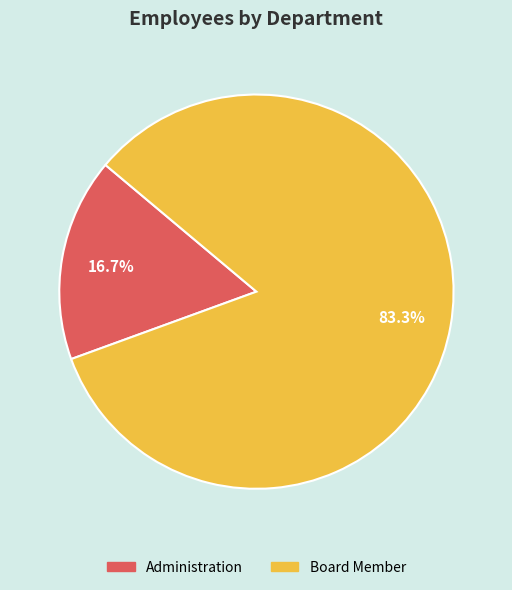

What is the largest slice in the pie chart?

Board Member